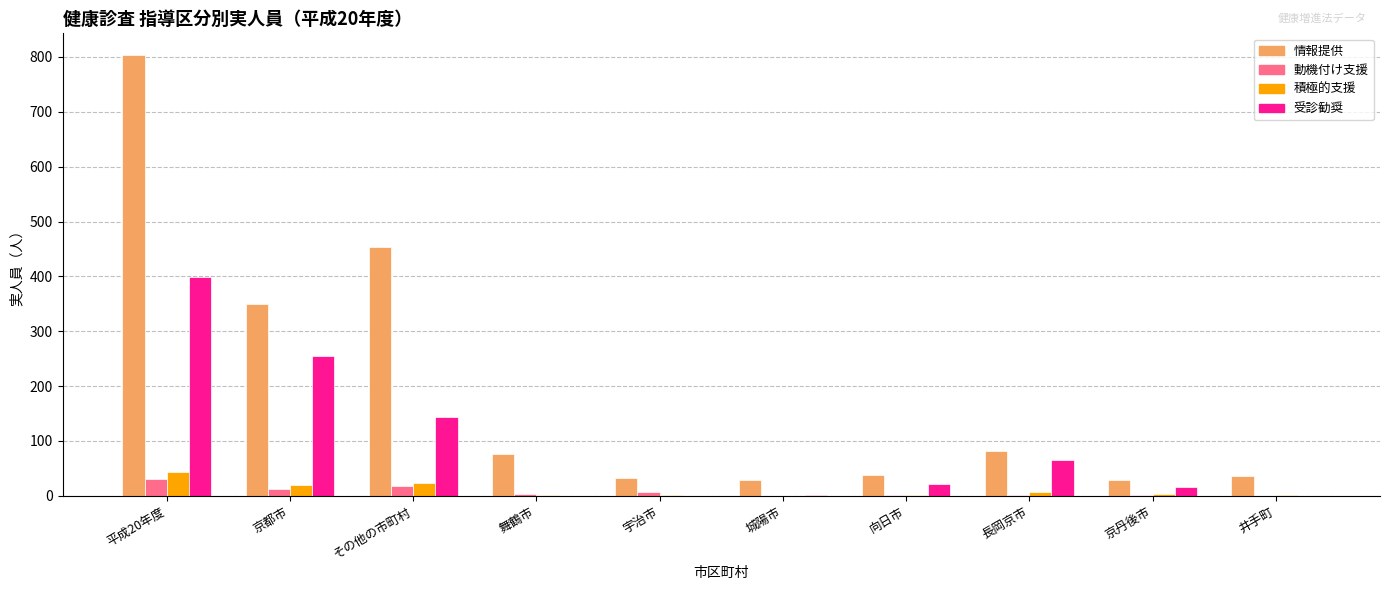

How many distinct data groups are displayed?

4